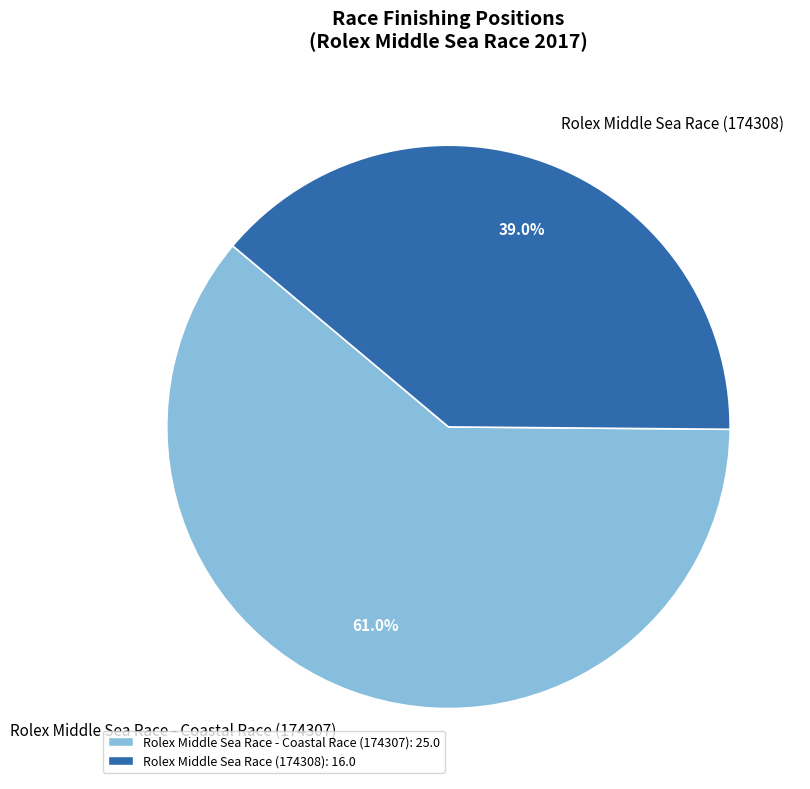

Which category has the smallest portion of the pie?

Rolex Middle Sea Race (174308)